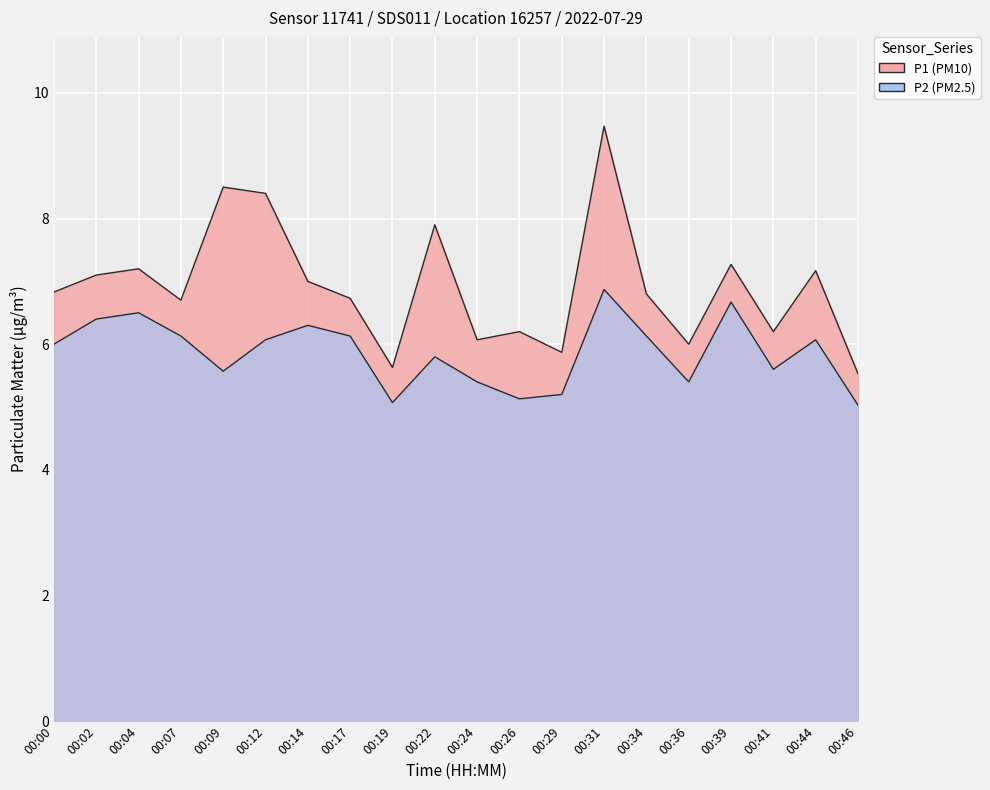

What is the sum of the P1 values at 00:12 and 00:44?

15.6